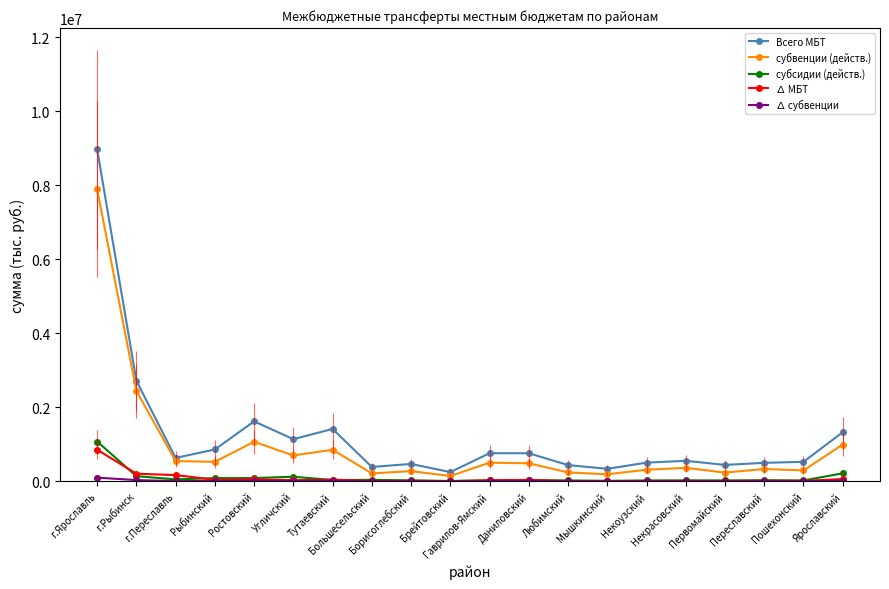

True or false: субсидии (действ.) has more than 2 points higher than both neighbors.

True